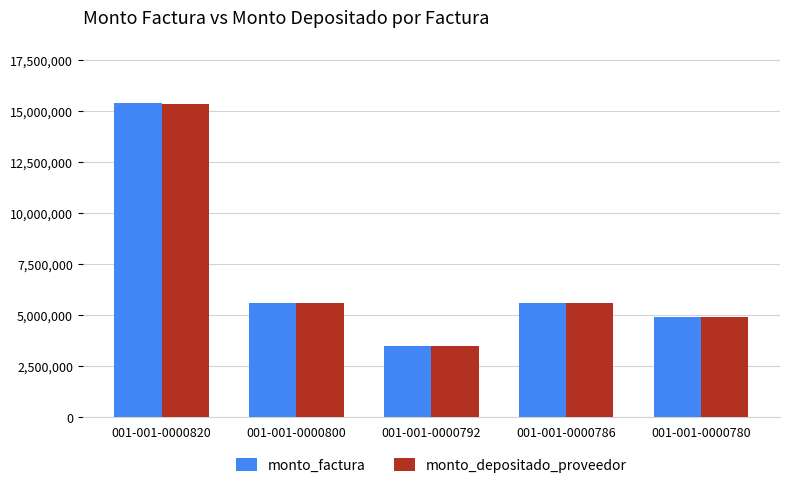

Which series has the widest spread of values?

monto_factura